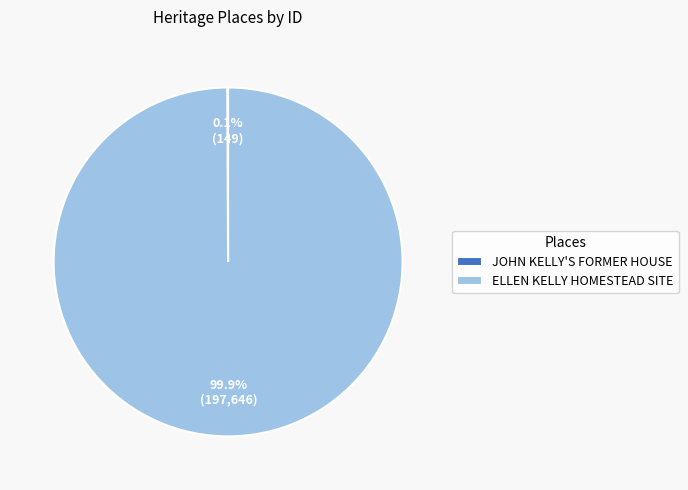

Which category accounts for the majority?

ELLEN KELLY HOMESTEAD SITE